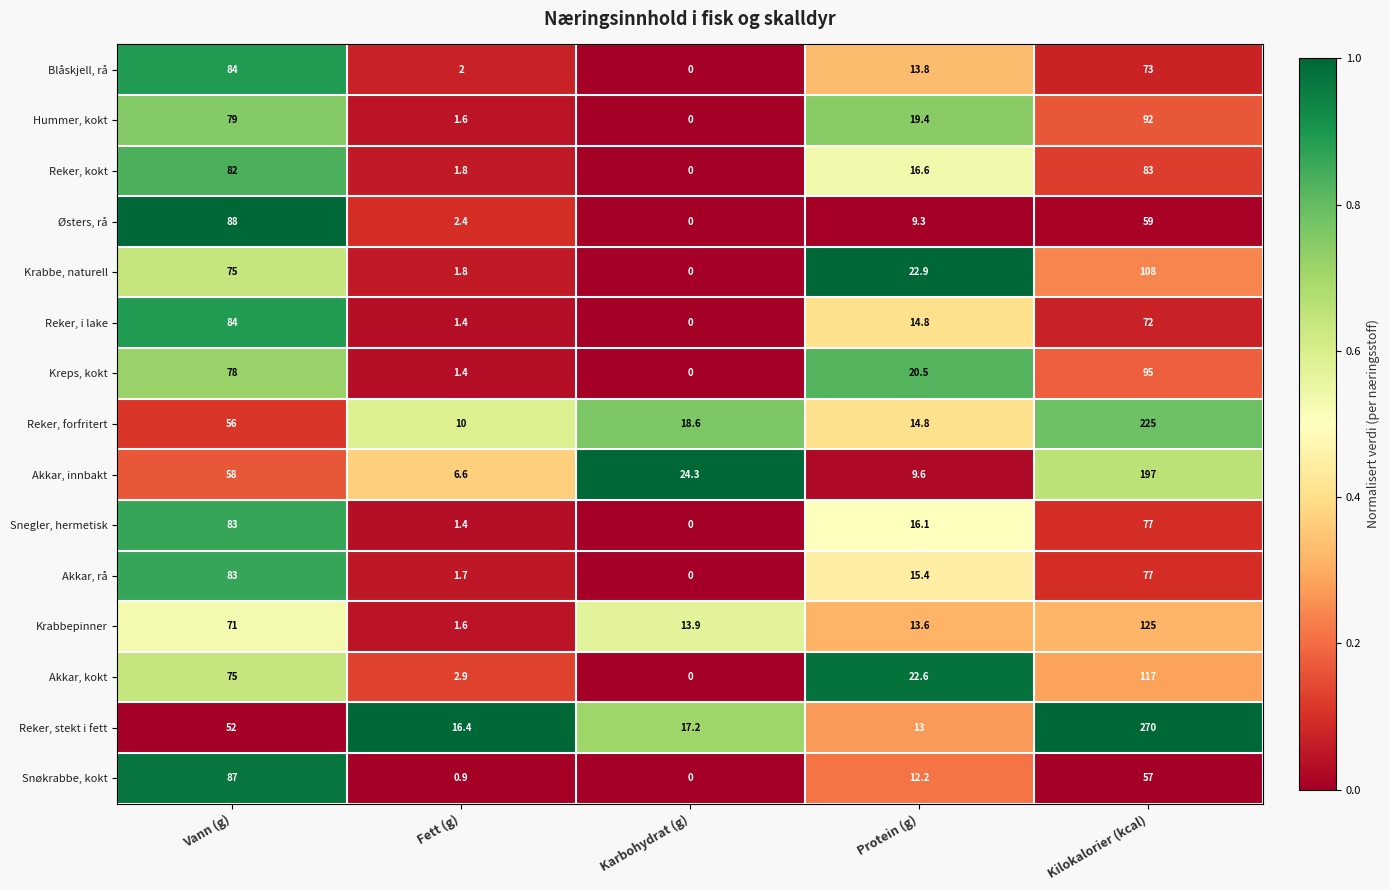

Which series has the largest total across all categories?

Reker, stekt i fett